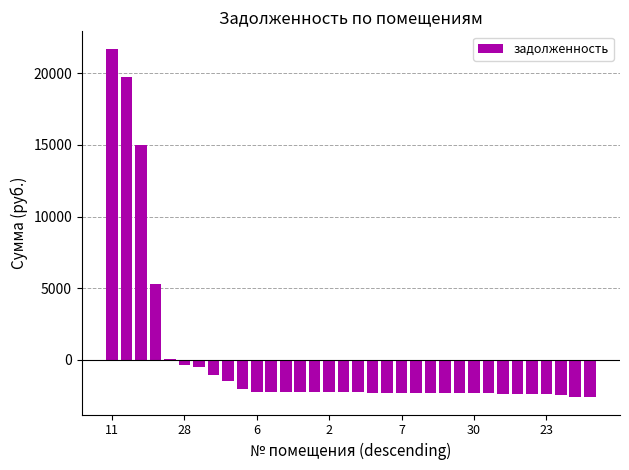

How many categories are shown in the chart?

34